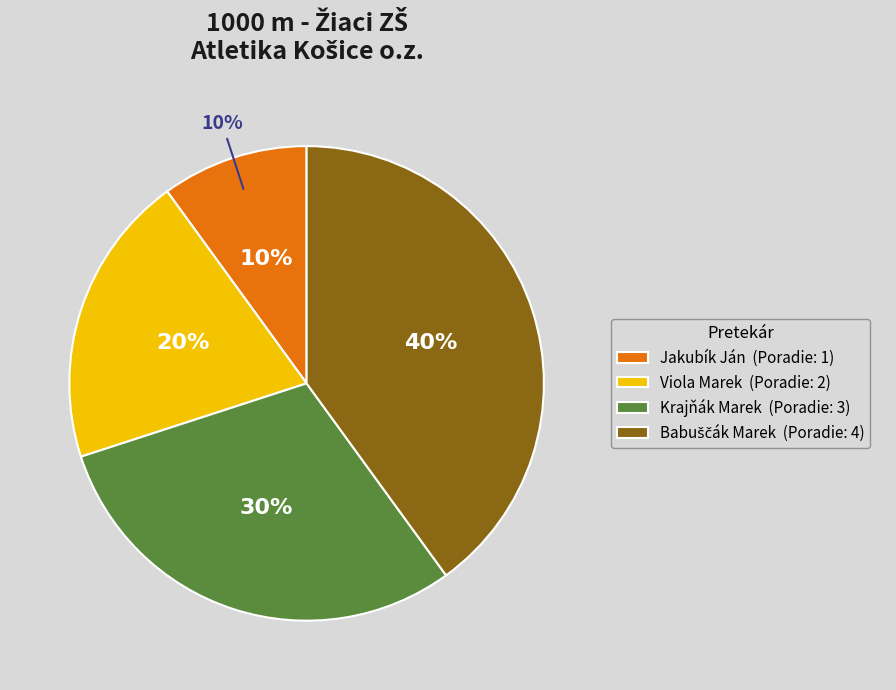

To the nearest percent, what percentage of the pie is Babuščák Marek?

40%